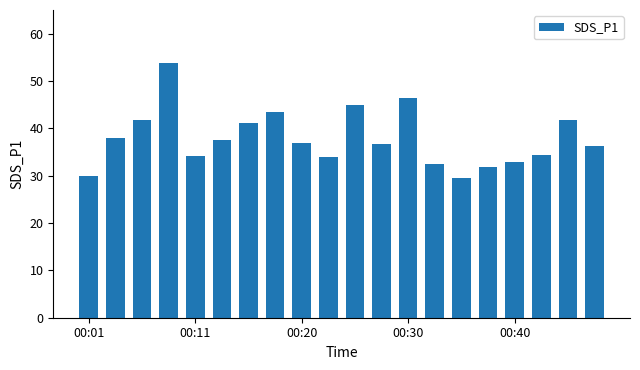

What is the difference between the maximum and minimum values?

24.3